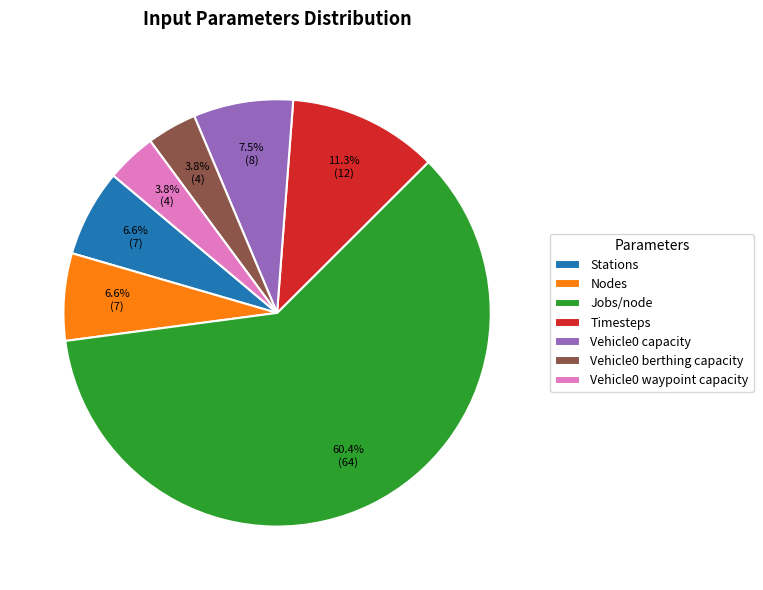

What percentage is the Jobs/node slice, to the nearest percent?

60%